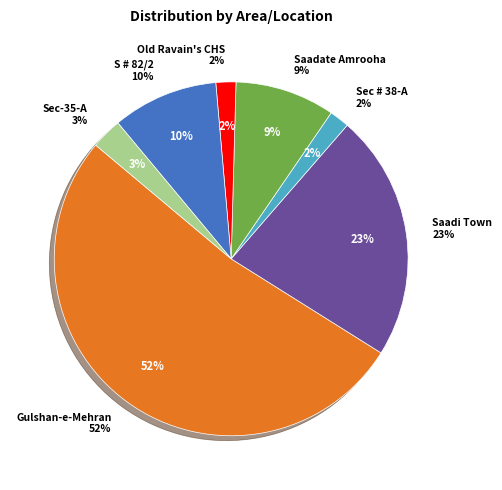

Between Sec-35-A and Gulshan-e-Mehran, which is larger?

Gulshan-e-Mehran